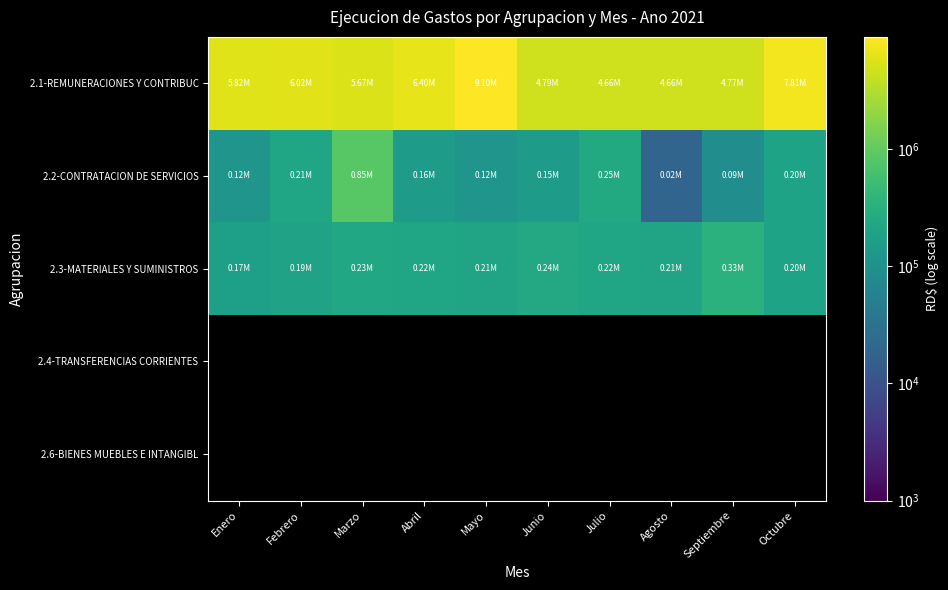

What is the smallest value displayed?

19235.8